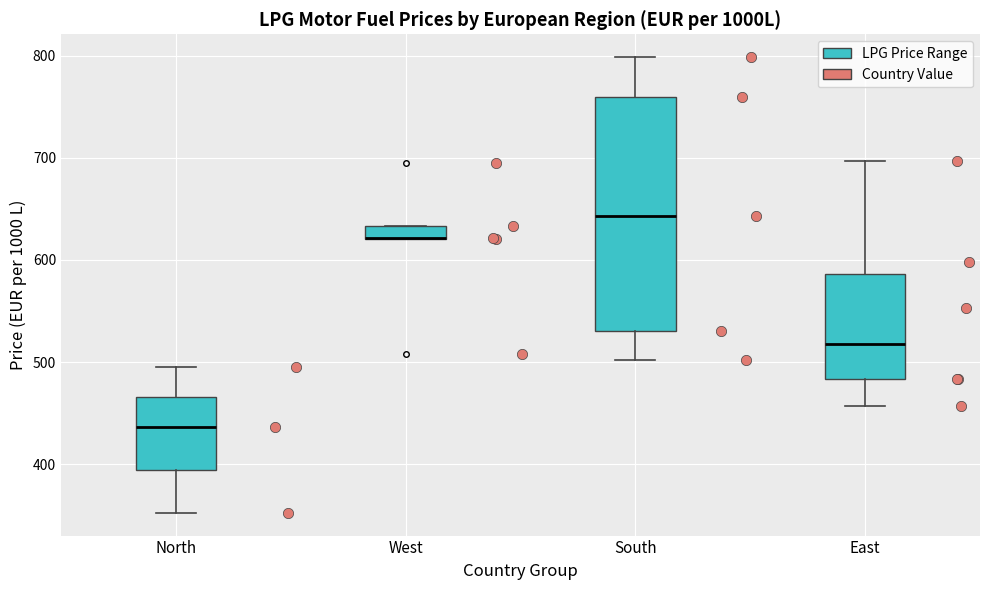

Comparing the boxes themselves (not the whiskers), which one is the tallest?

South